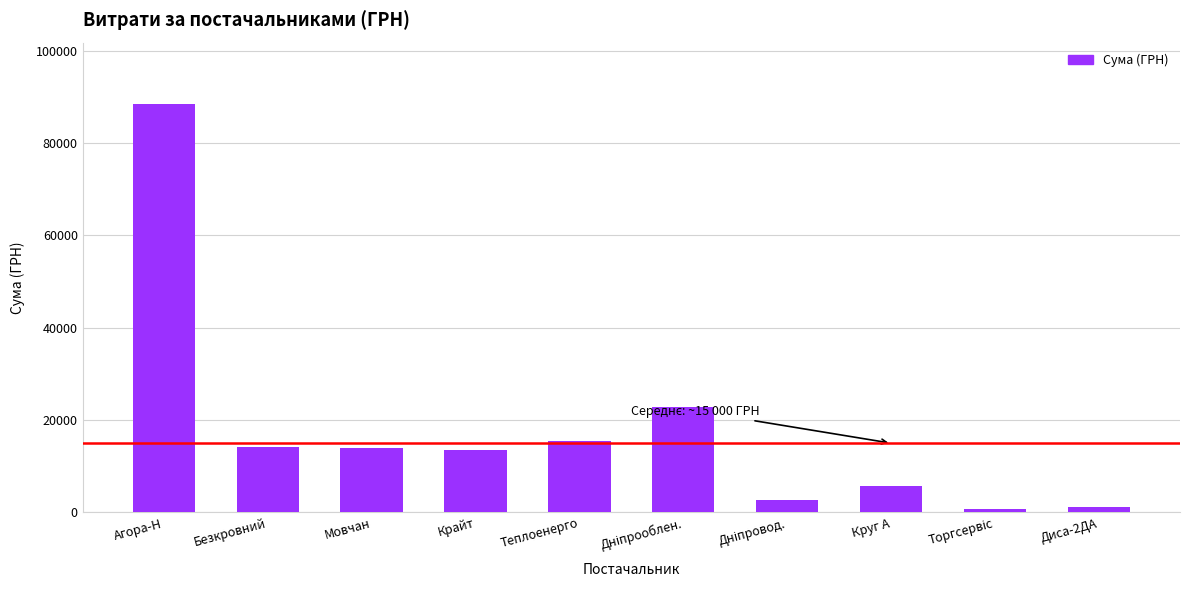

Between Мовчан and Диса-2ДА, which is larger?

Мовчан